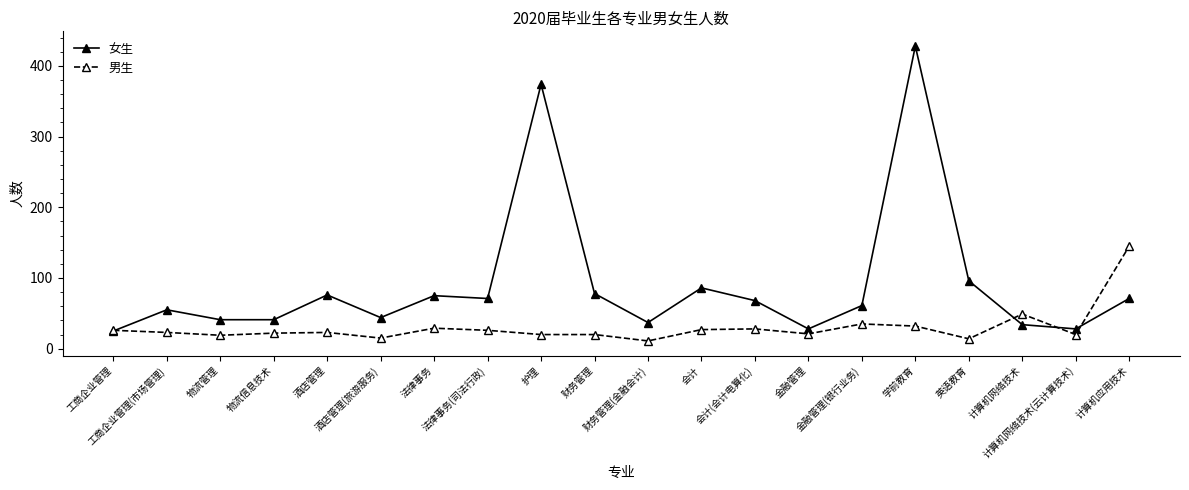

What is the greatest value displayed?

428